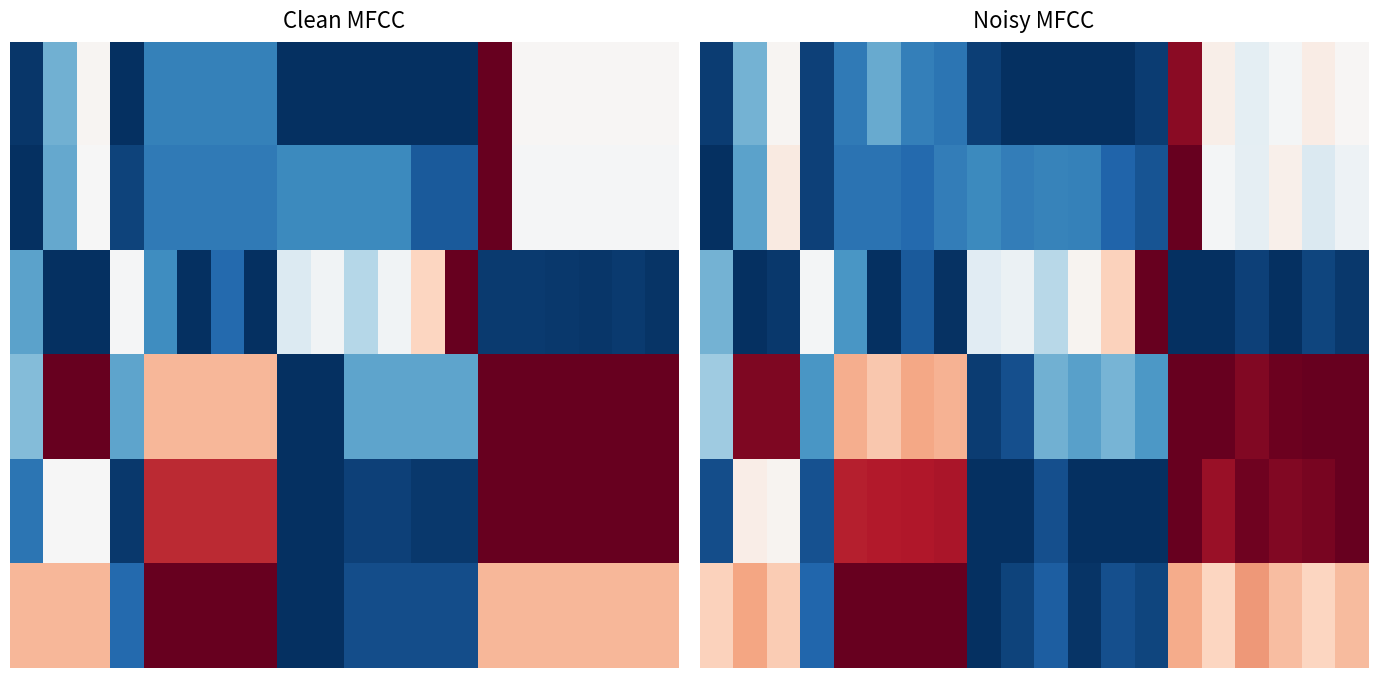

Count the number of categories in the chart.

20